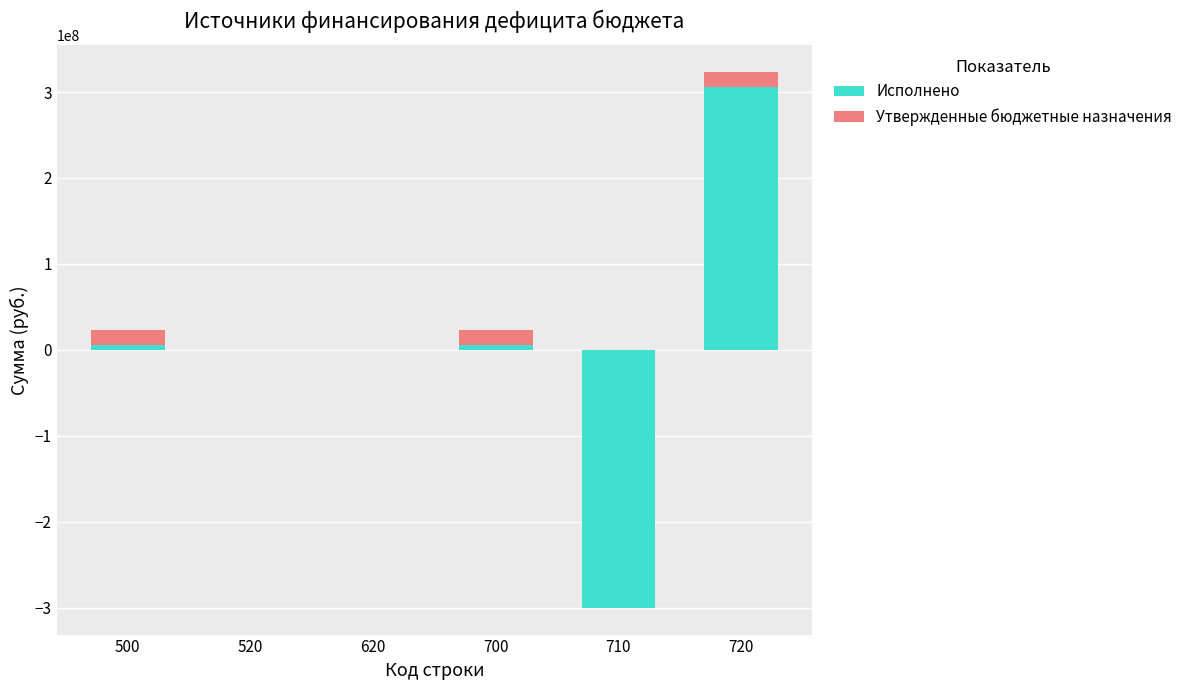

How many bars are there in total?

12